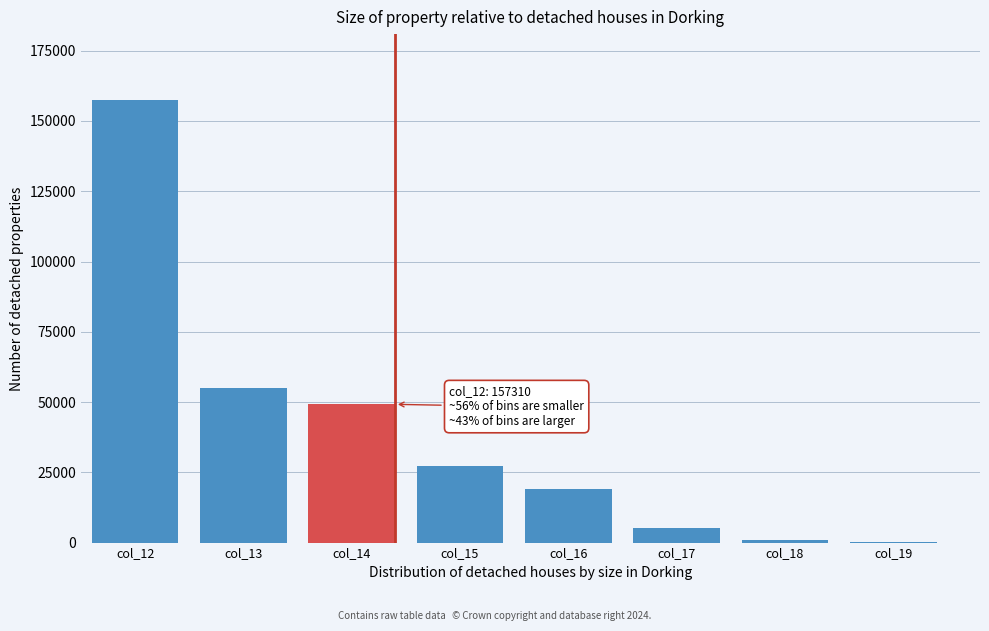

Is it true that the value at col_16 is 19168?

True